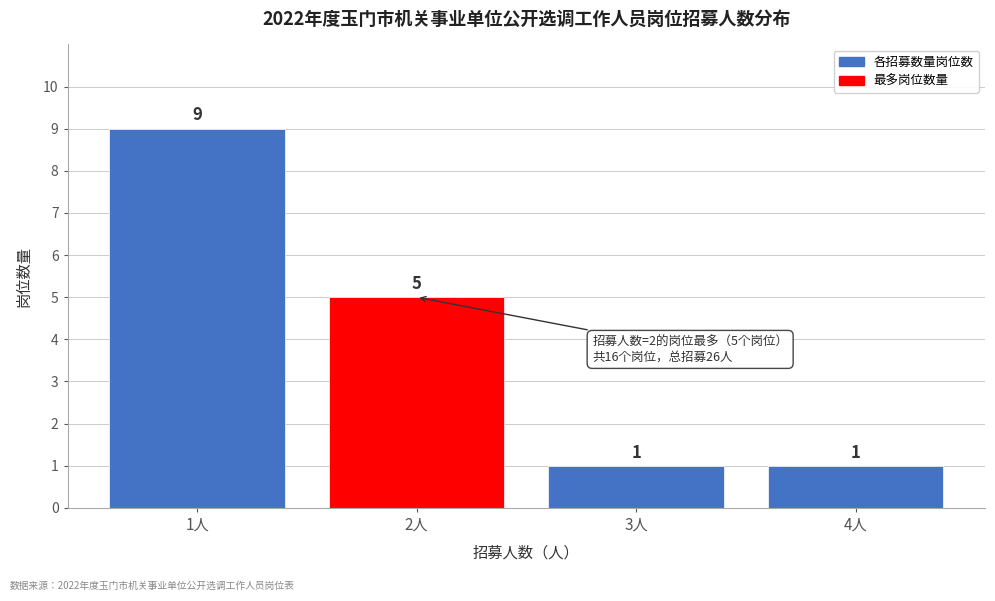

Reading left to right, extract all data points from this chart.

1人=9	2人=5	3人=1	4人=1